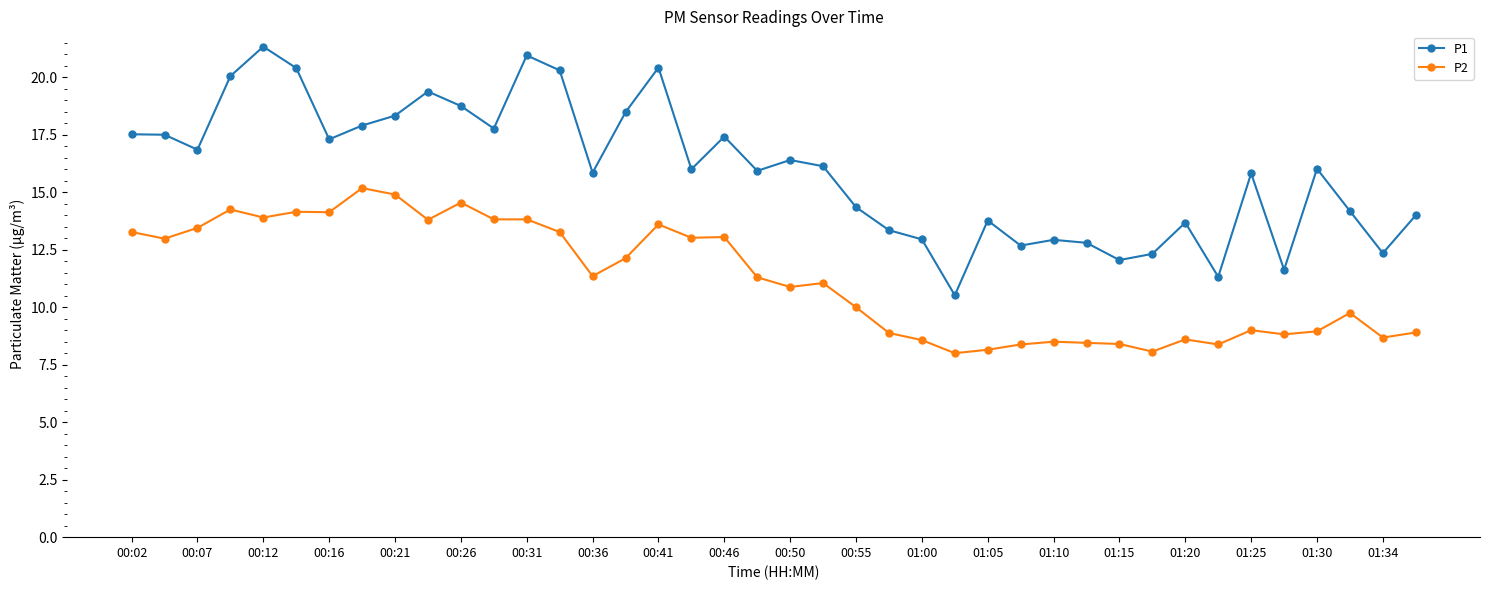

What are all the series names shown in the legend?

P1, P2